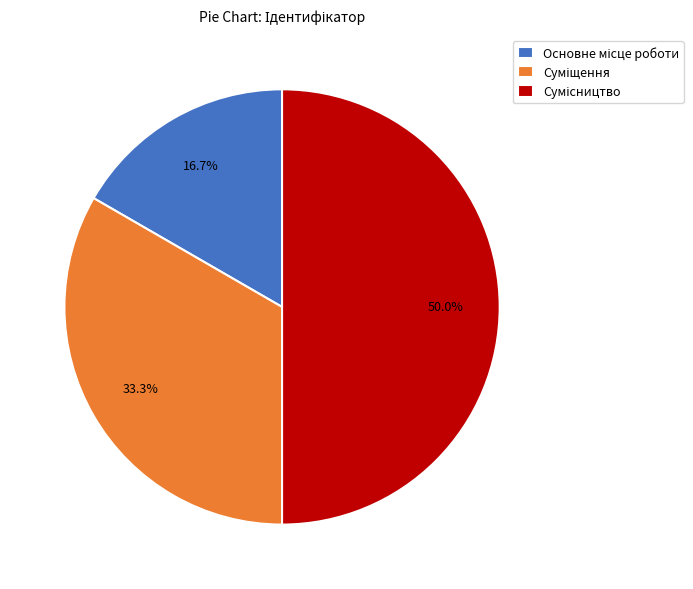

How many slices are in this pie chart?

3